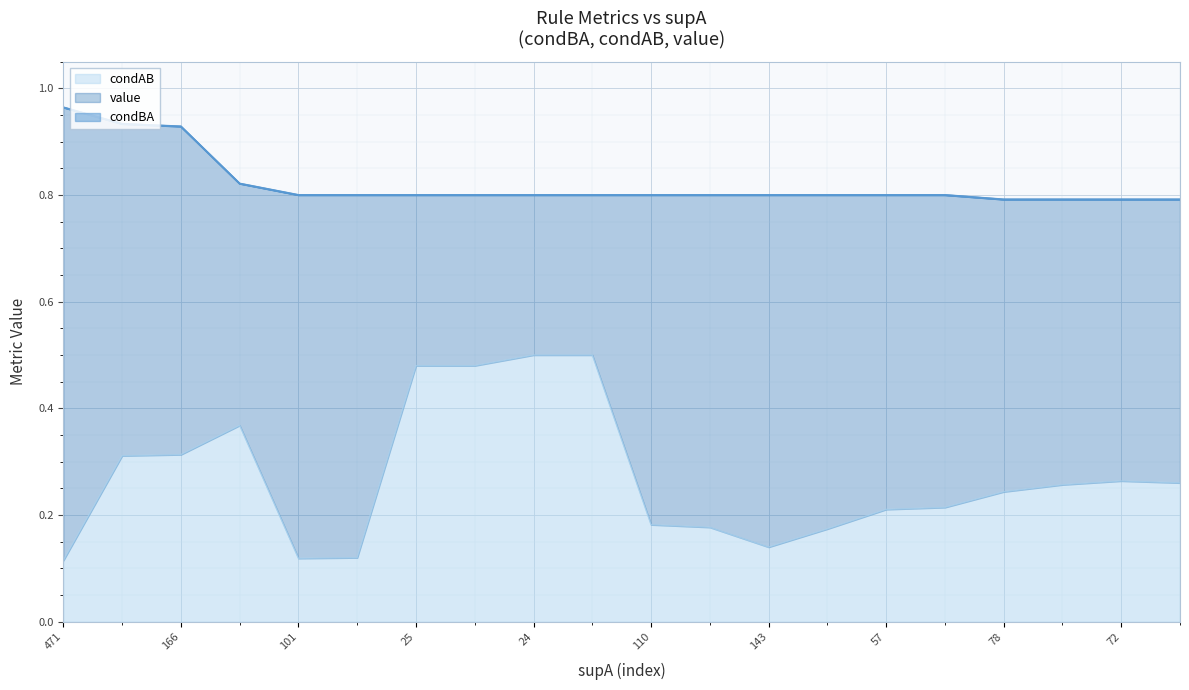

Rank the series by their maximum value, from highest to lowest.

condBA, value, condAB